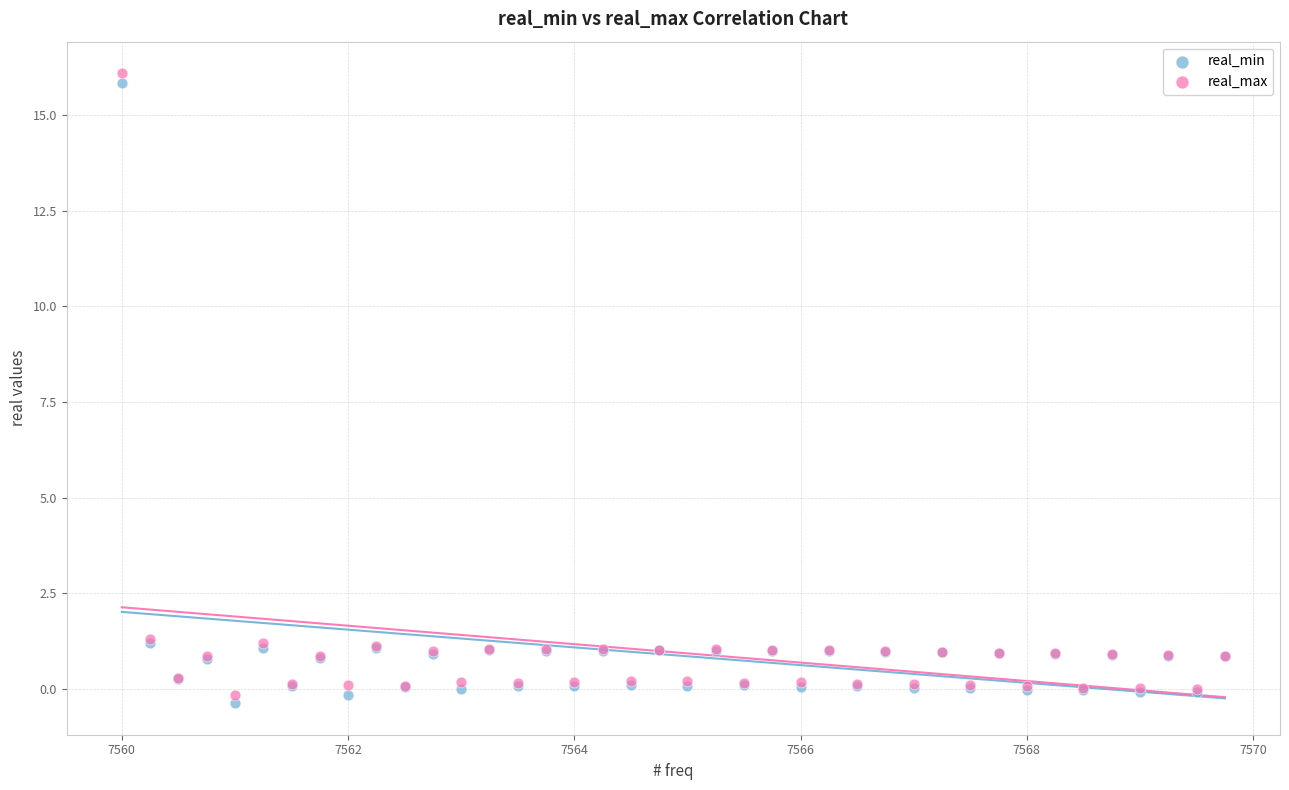

What are all the series names shown in the legend?

real_min, real_max